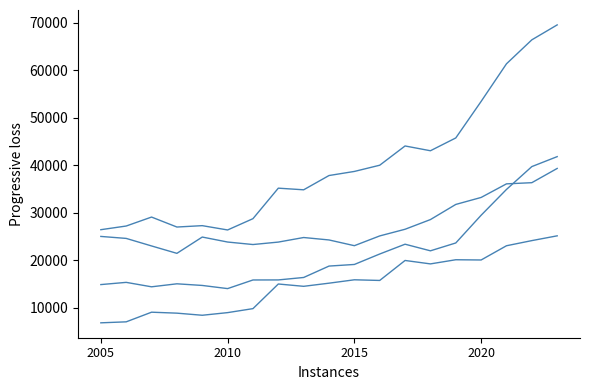

What is the greatest value displayed?

69523